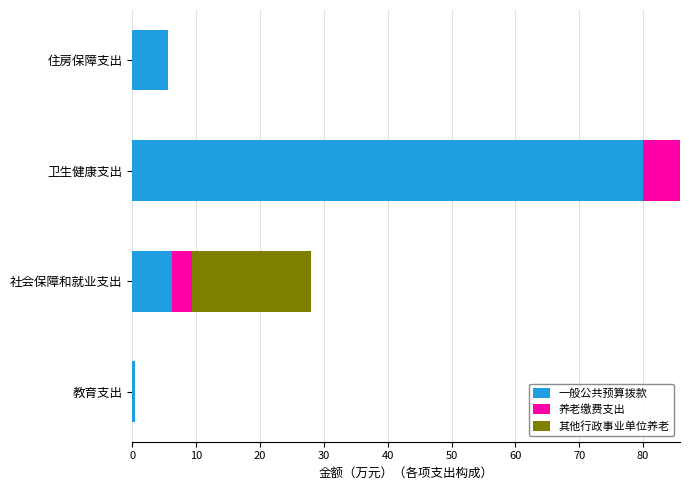

What is the total value across all series at 社会保障和就业支出?

28.0